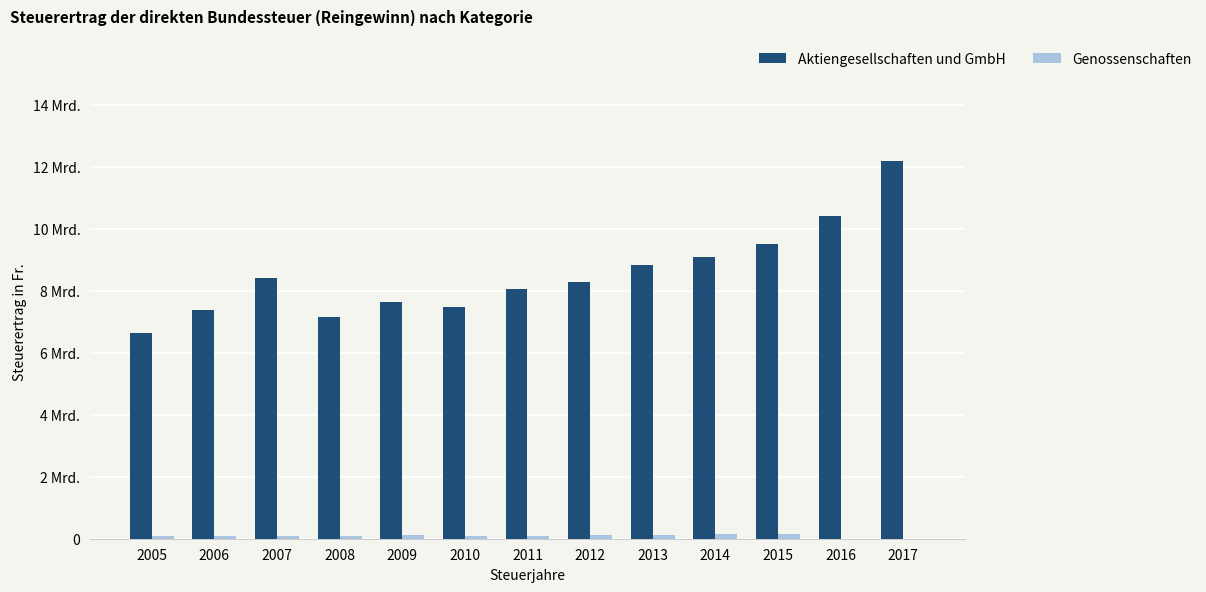

What are all the series names shown in the legend?

Aktiengesellschaften und GmbH, Genossenschaften